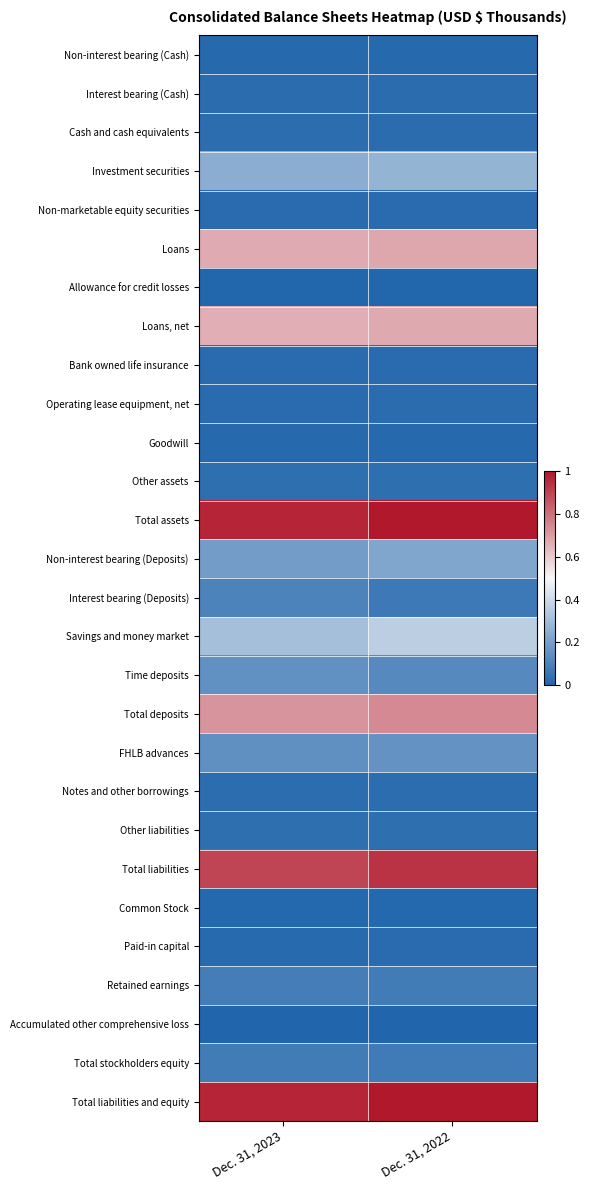

At how many categories does at least one series exceed 0?

2